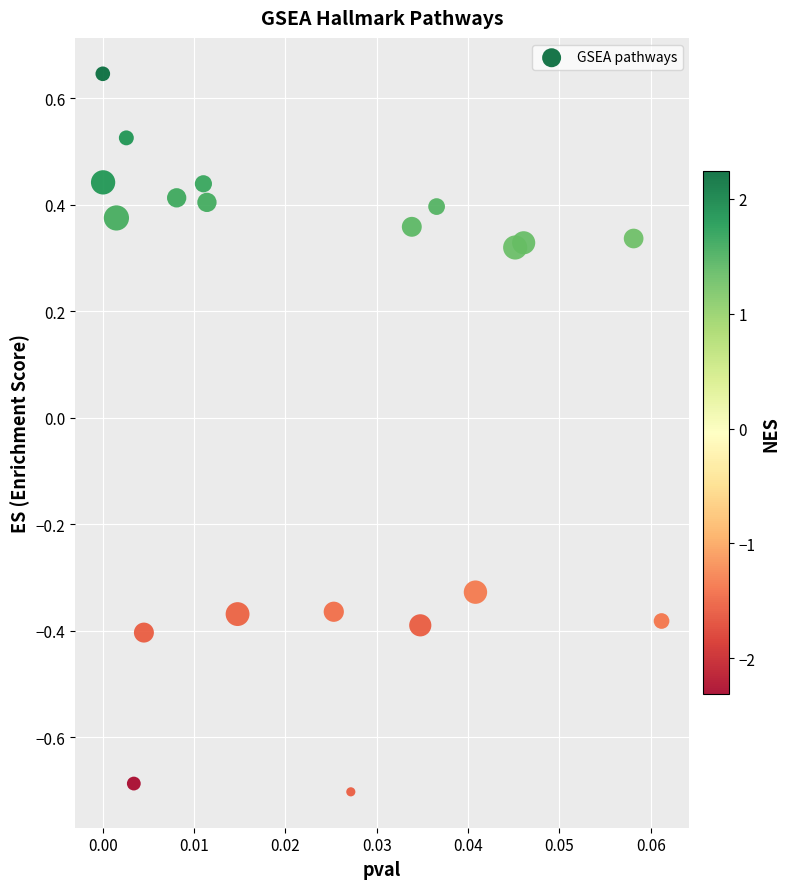

What is the range of Y values (max minus min)?

1.3